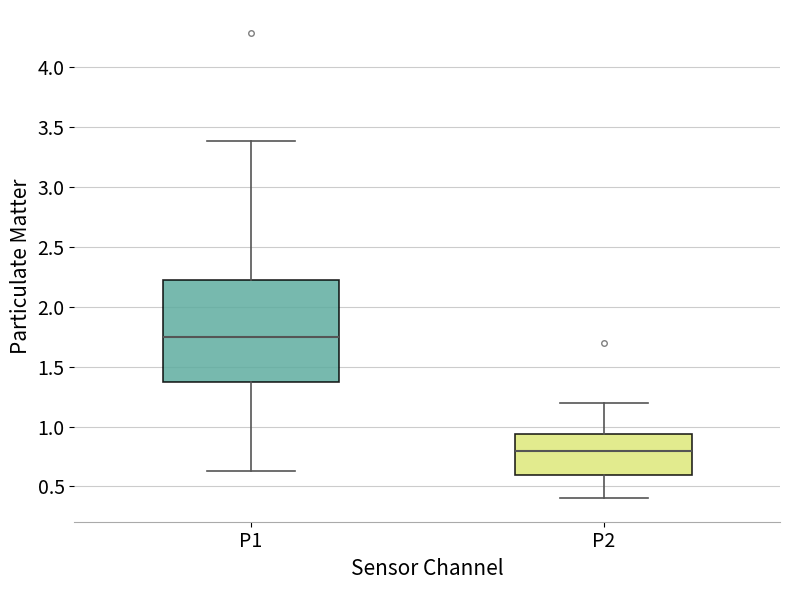

Reading left to right, read every box against the y-axis: the position of its median line, the range the box covers, and the ends of its whiskers. The values are not printed on the chart, so give them approximately, as read against the axis.

P1: median 1.75, box 1.40 to 2.20, whiskers 0.65 to 3.40
P2: median 0.80, box 0.60 to 0.95, whiskers 0.40 to 1.20